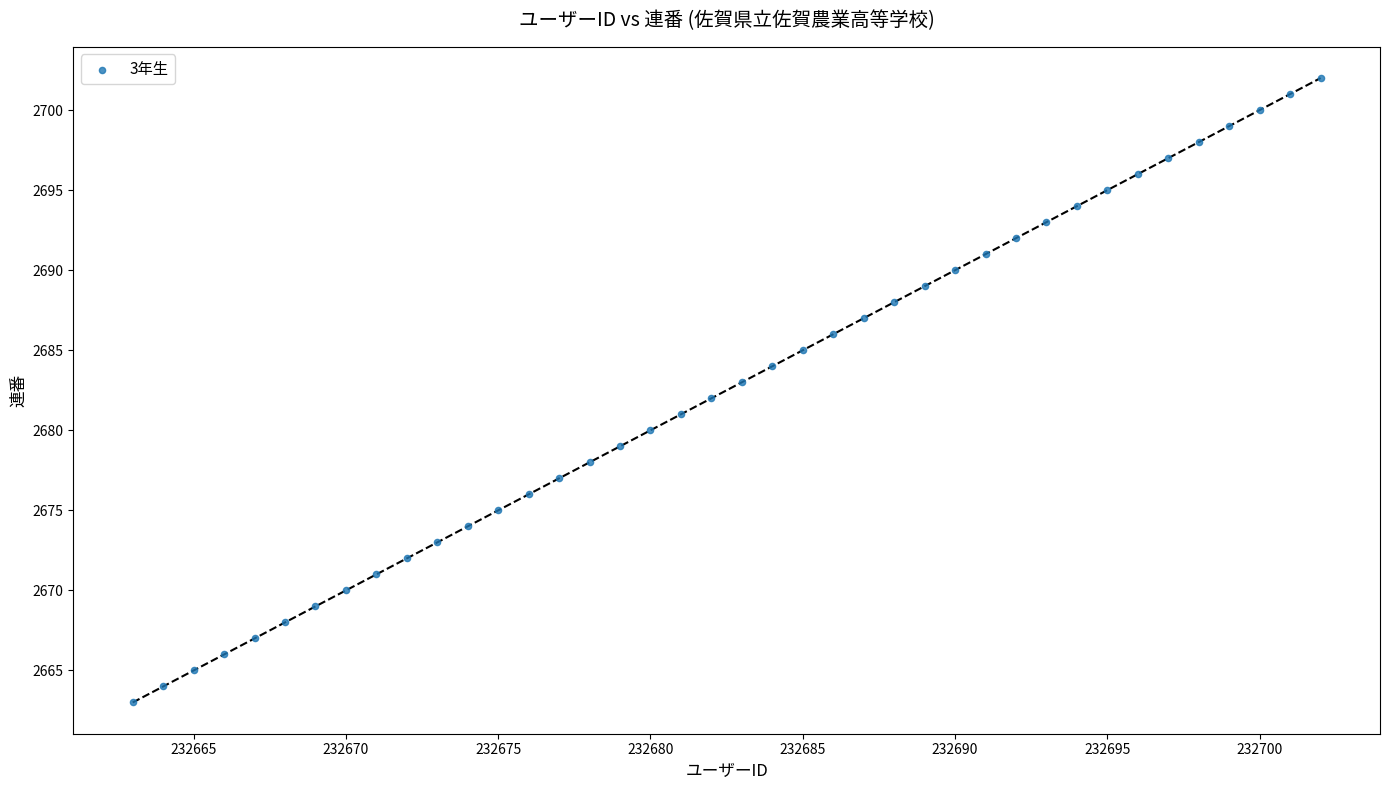

What is the range of Y values (max minus min)?

39